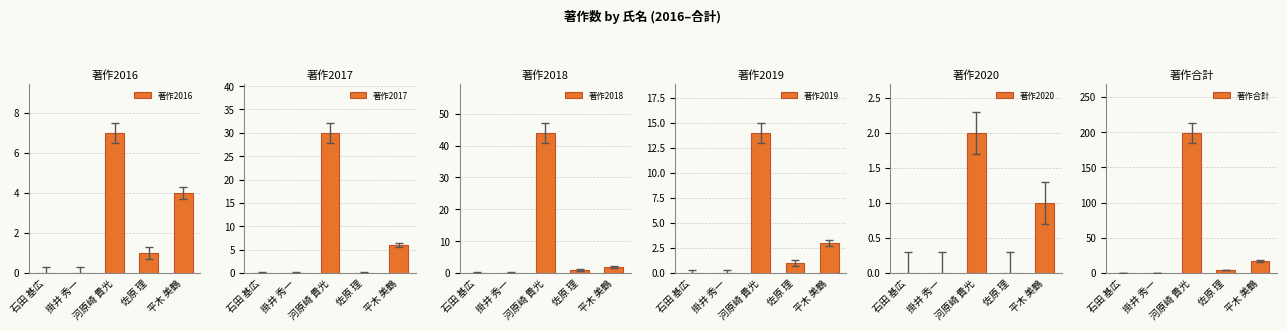

Between 平木 美鶴 and 石田 基広, which is larger?

平木 美鶴